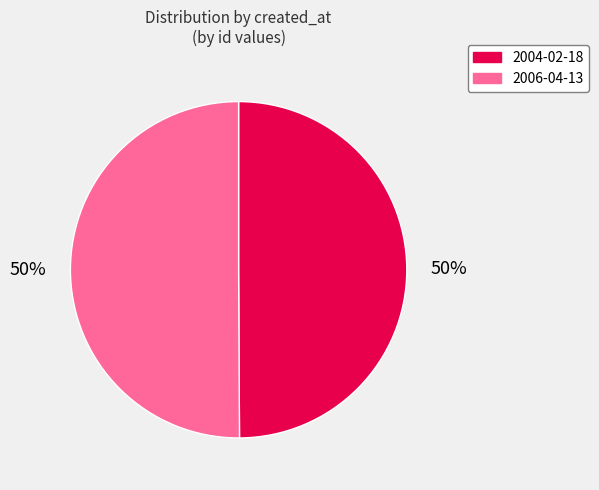

Combined, do 2004-02-18 and 2006-04-13 account for over 50%?

Yes